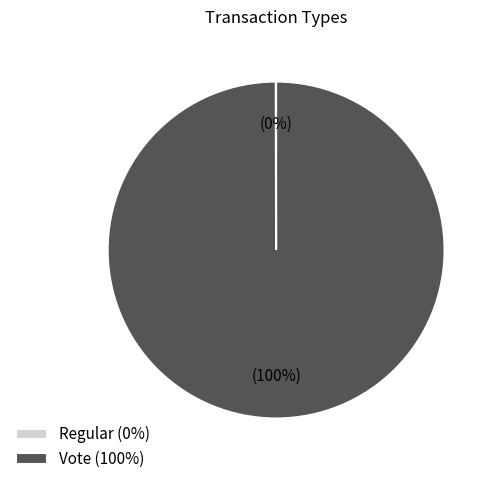

What percentage is the Vote (100%) slice, to the nearest percent?

100%